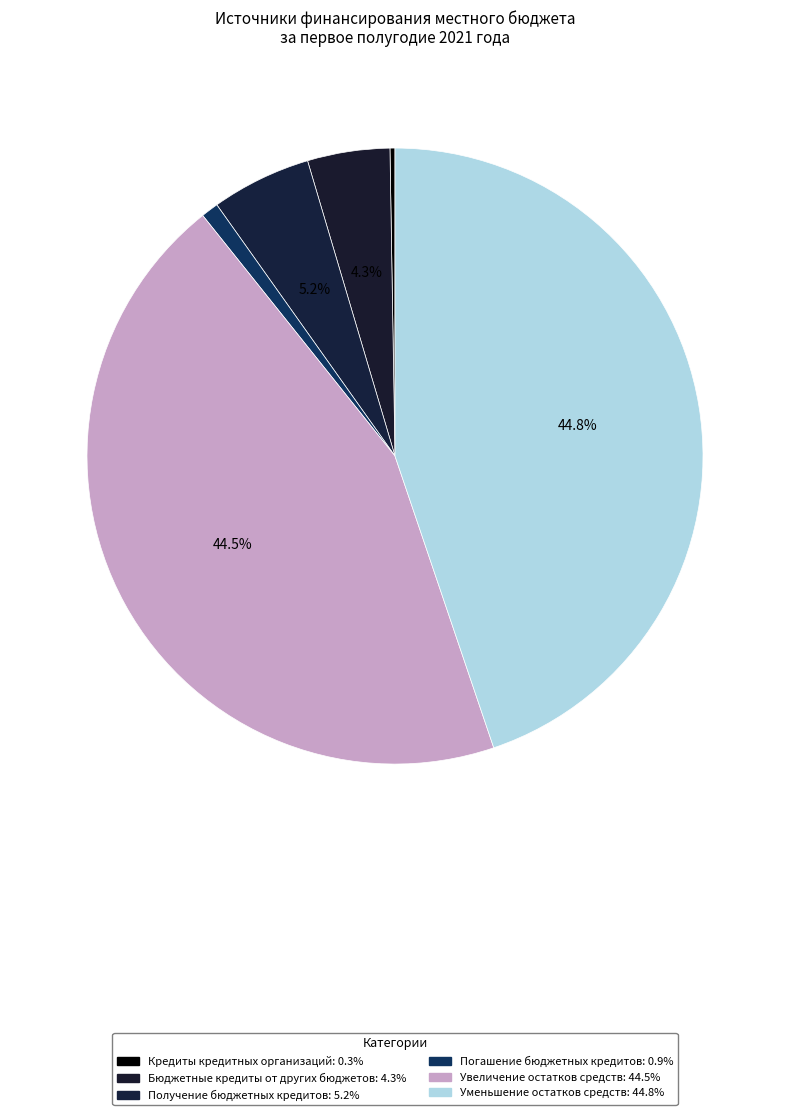

Count the number of slices in the pie.

6